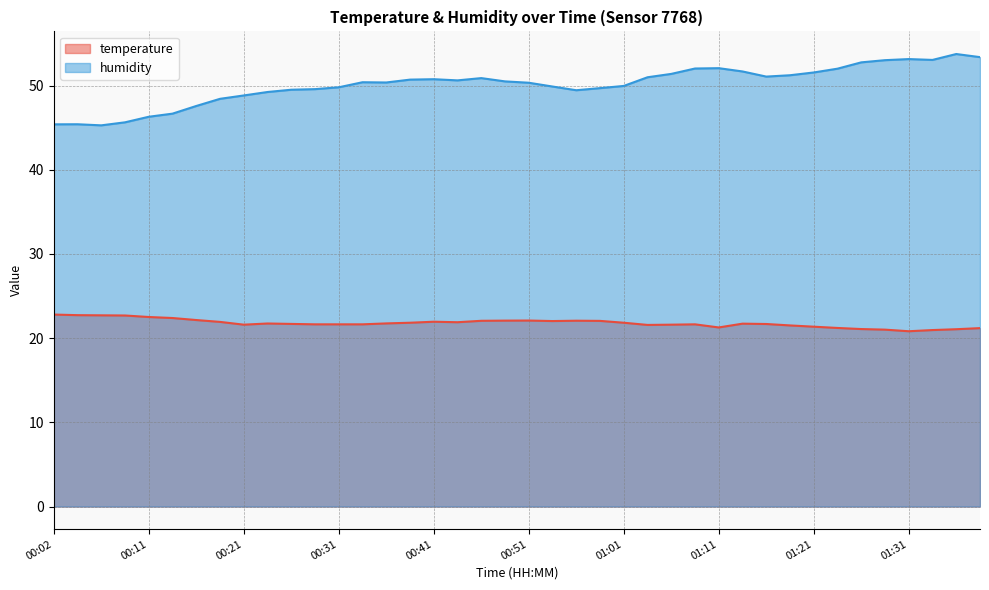

The value of temperature at 01:38 is 36.5. True or false?

False